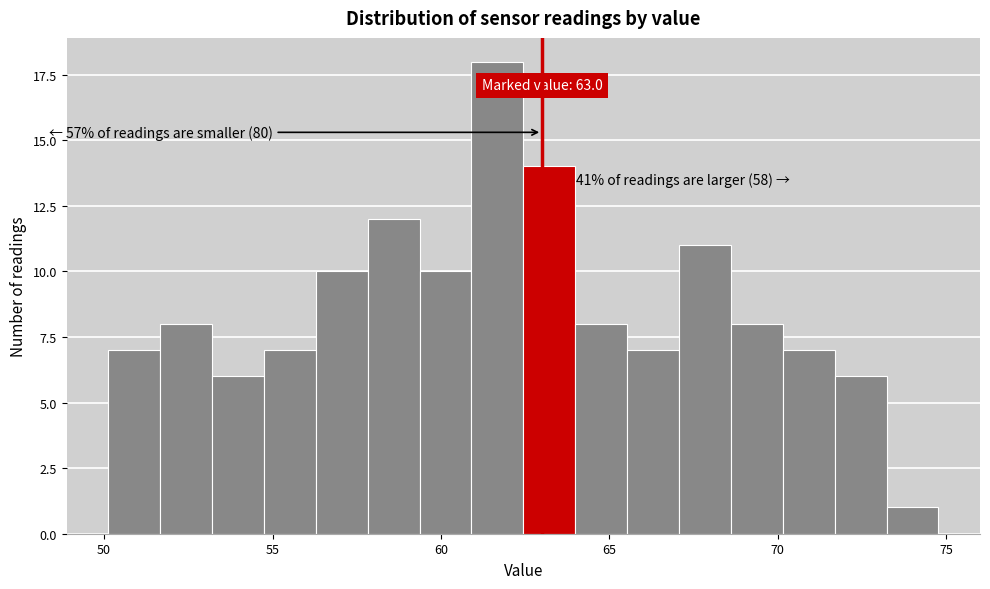

Around what value on the x-axis is the tallest bar? Give the approximate position of its centre, as read against the axis.

61.5